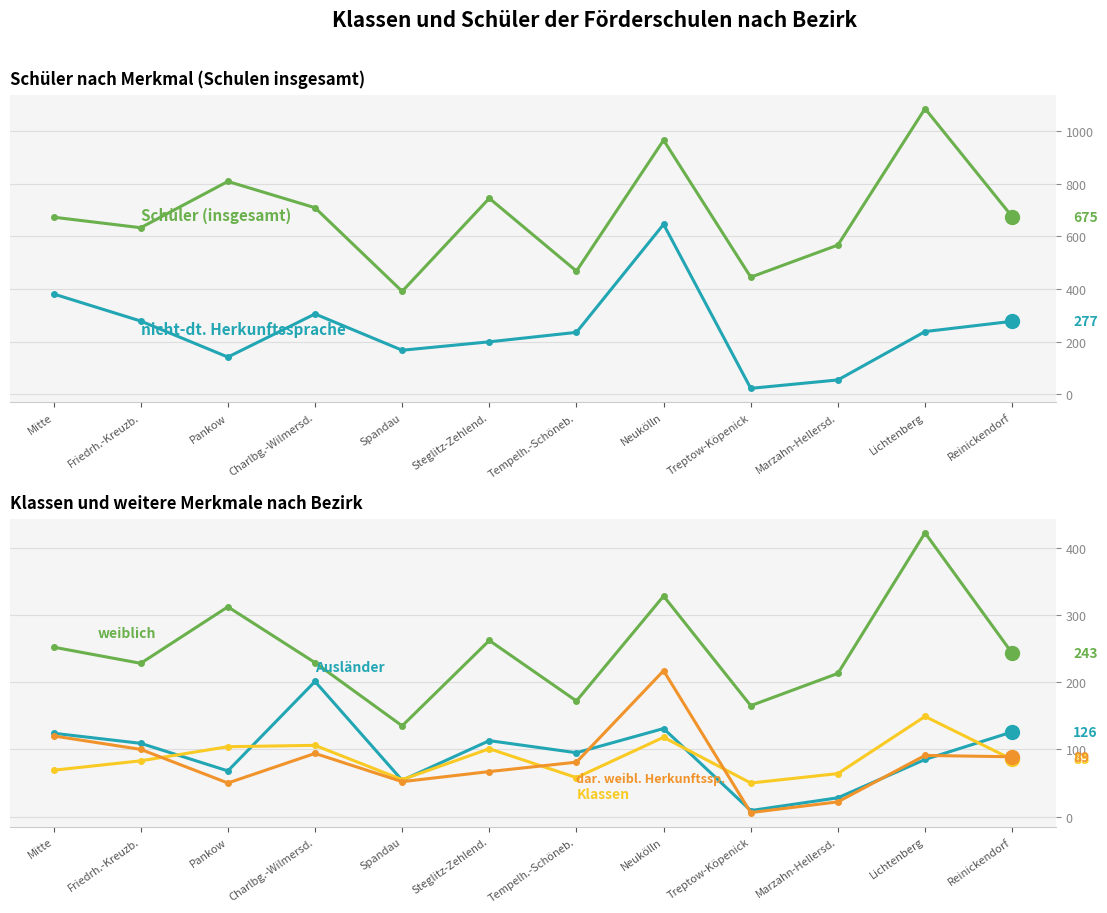

At which category does Schüler (insgesamt) reach its first local valley?

Friedrh.-Kreuzb.